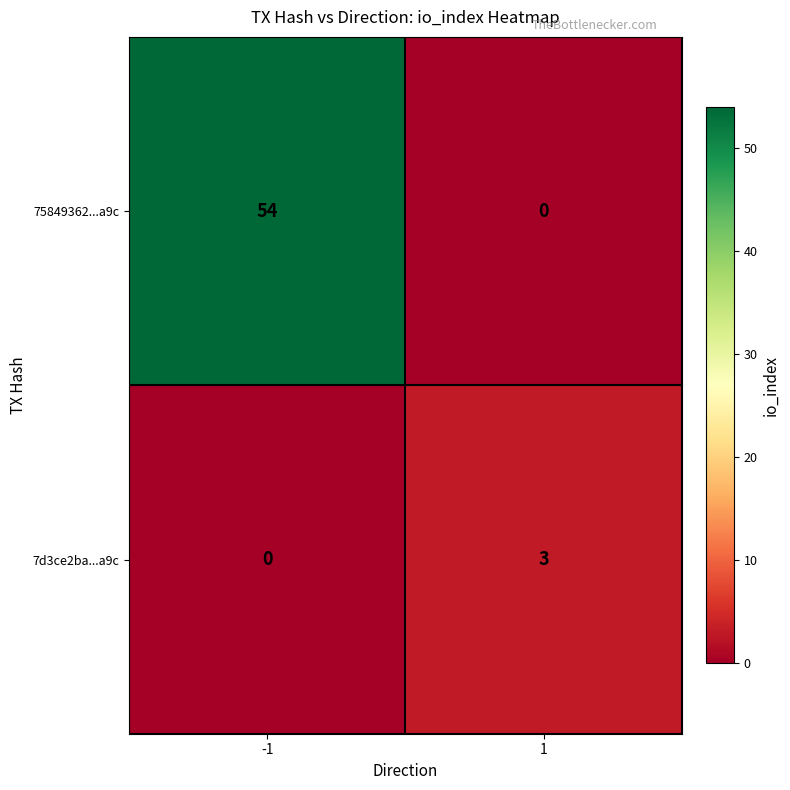

At which category is the sum across all series the highest?

-1